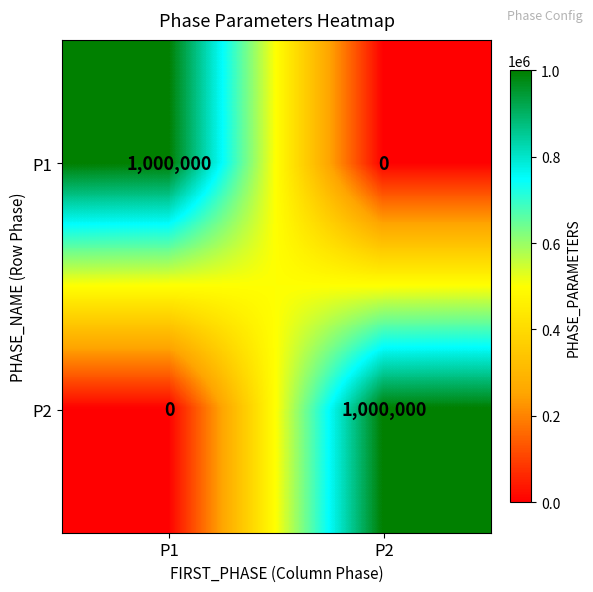

Rank the series at P1 from highest to lowest value.

P1, P2